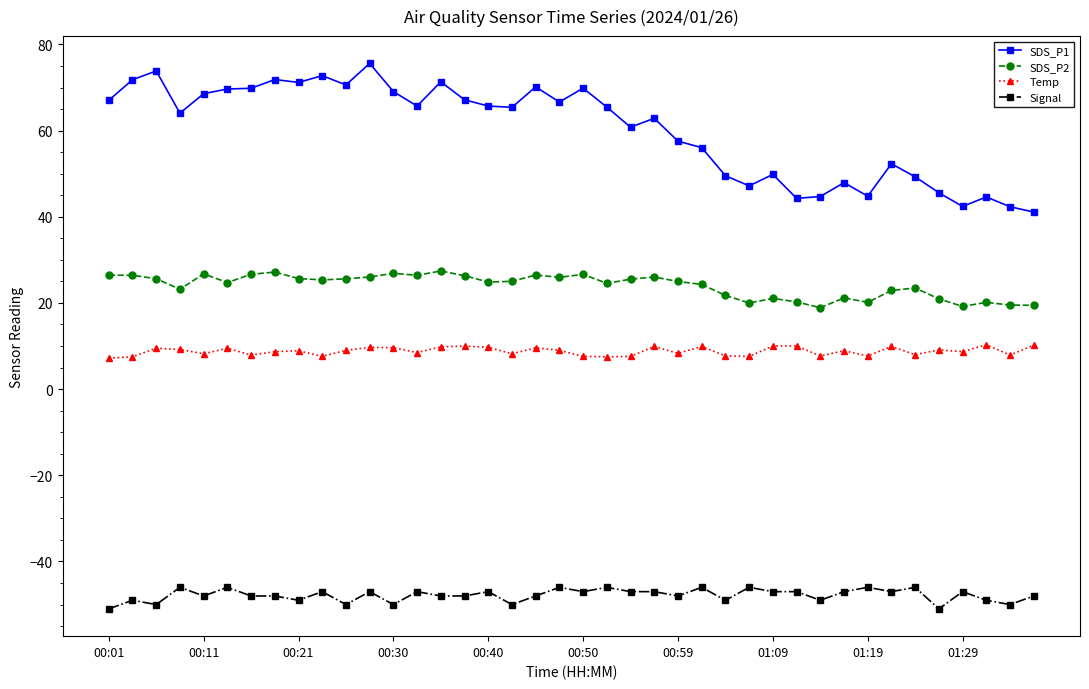

In SDS_P1, how many points are lower than both neighbors (excluding endpoints)?

11